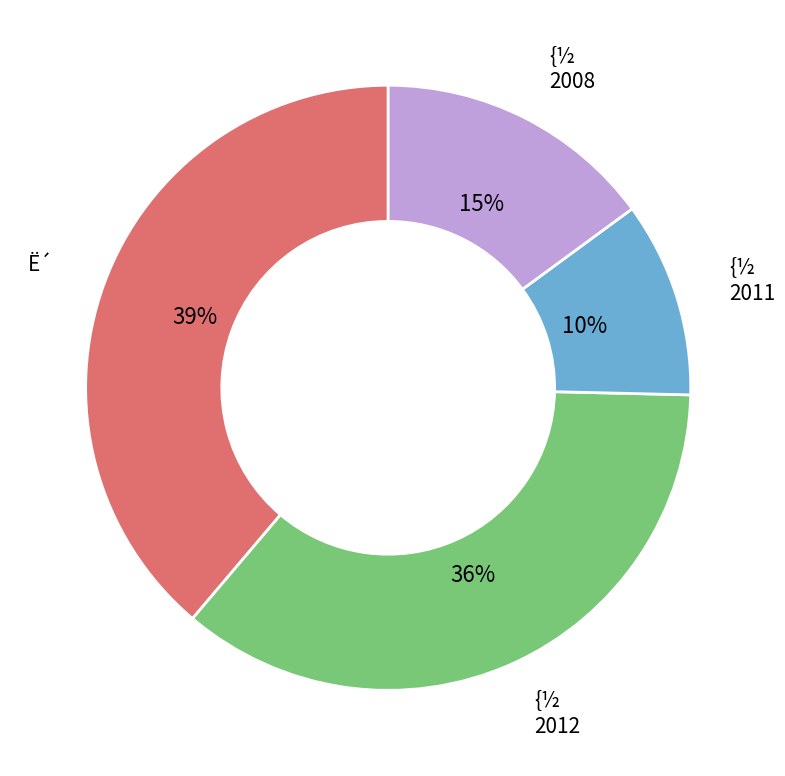

Is there any slice that represents more than half of the pie?

No